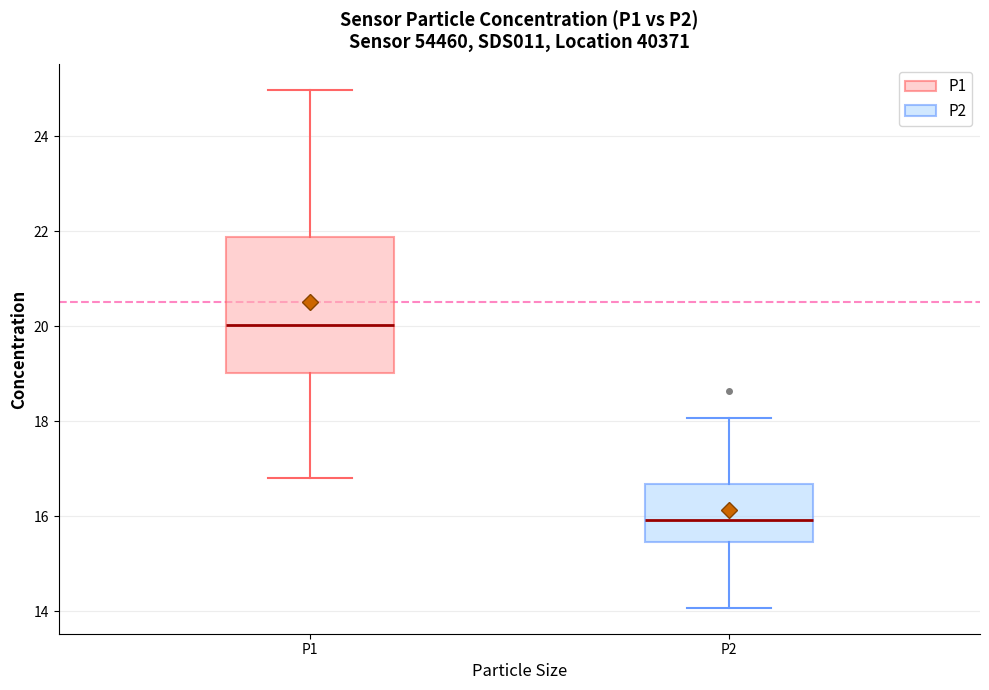

Which box has the highest median line?

P1